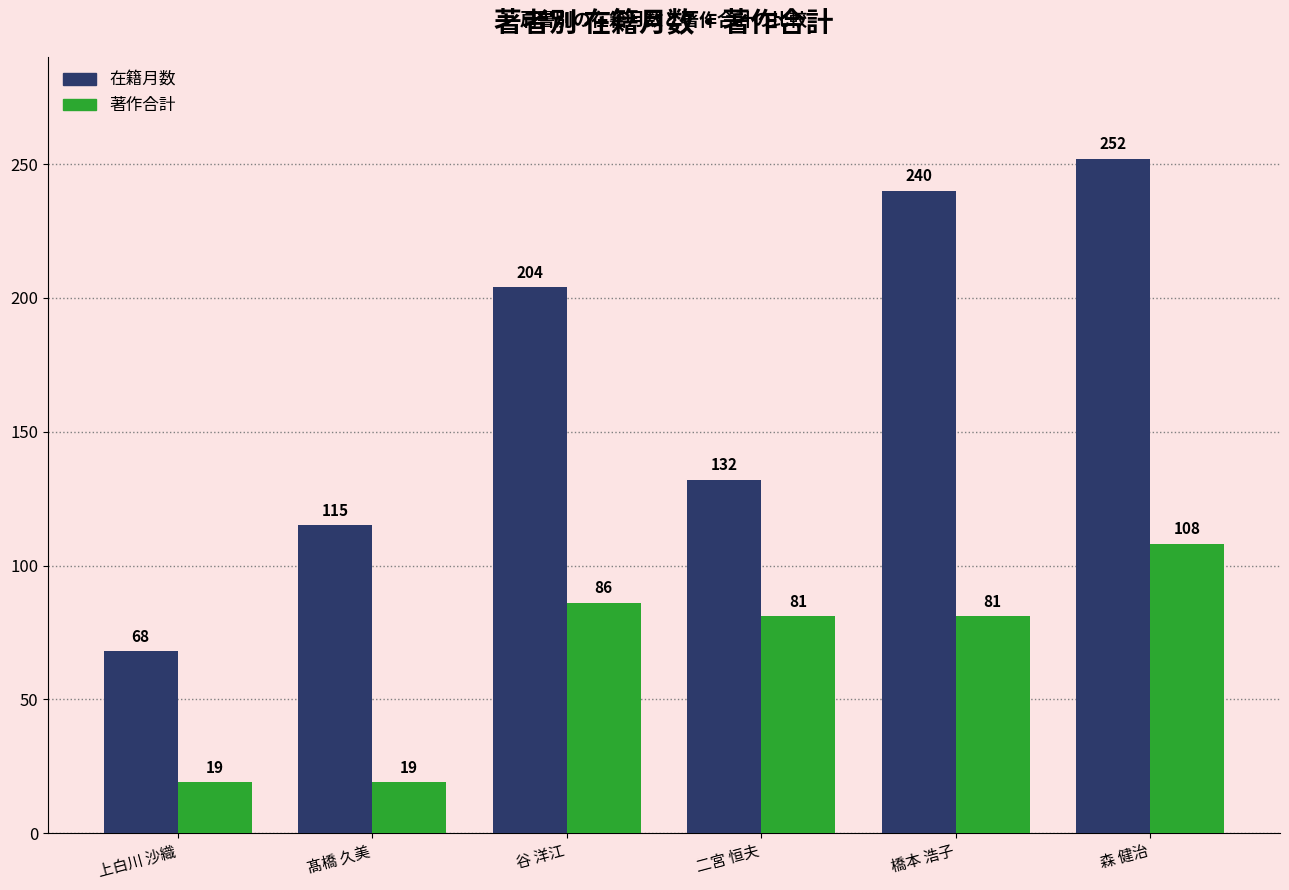

At which label is 在籍月数 closest to 160?

二宮 恒夫